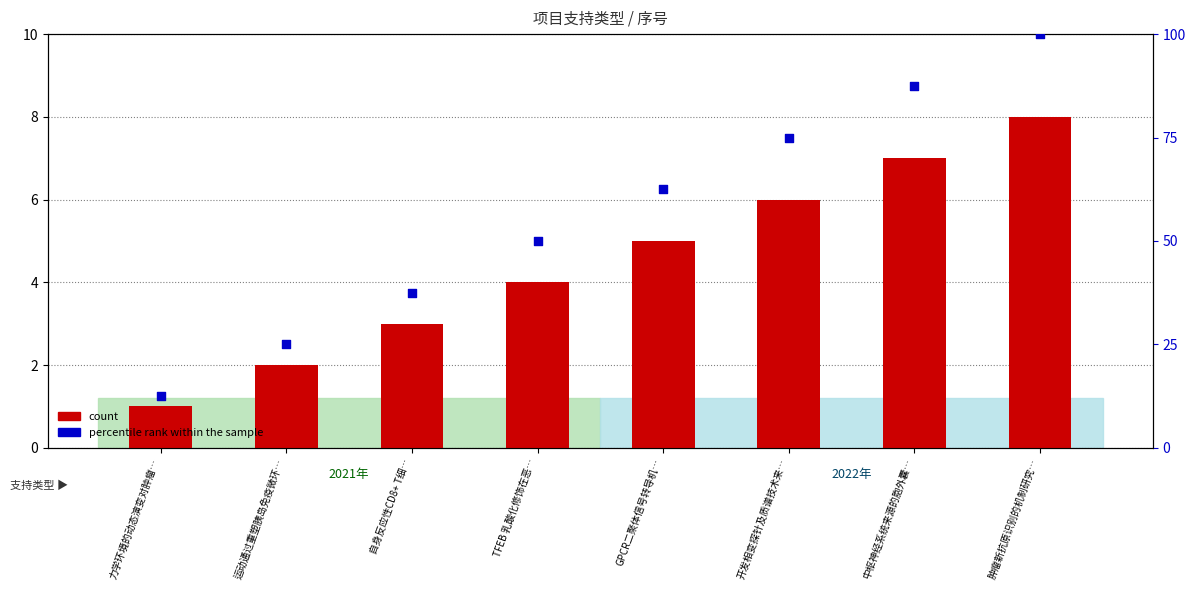

What is the total value across all series at GPCR二聚体信号转导机…?

67.5